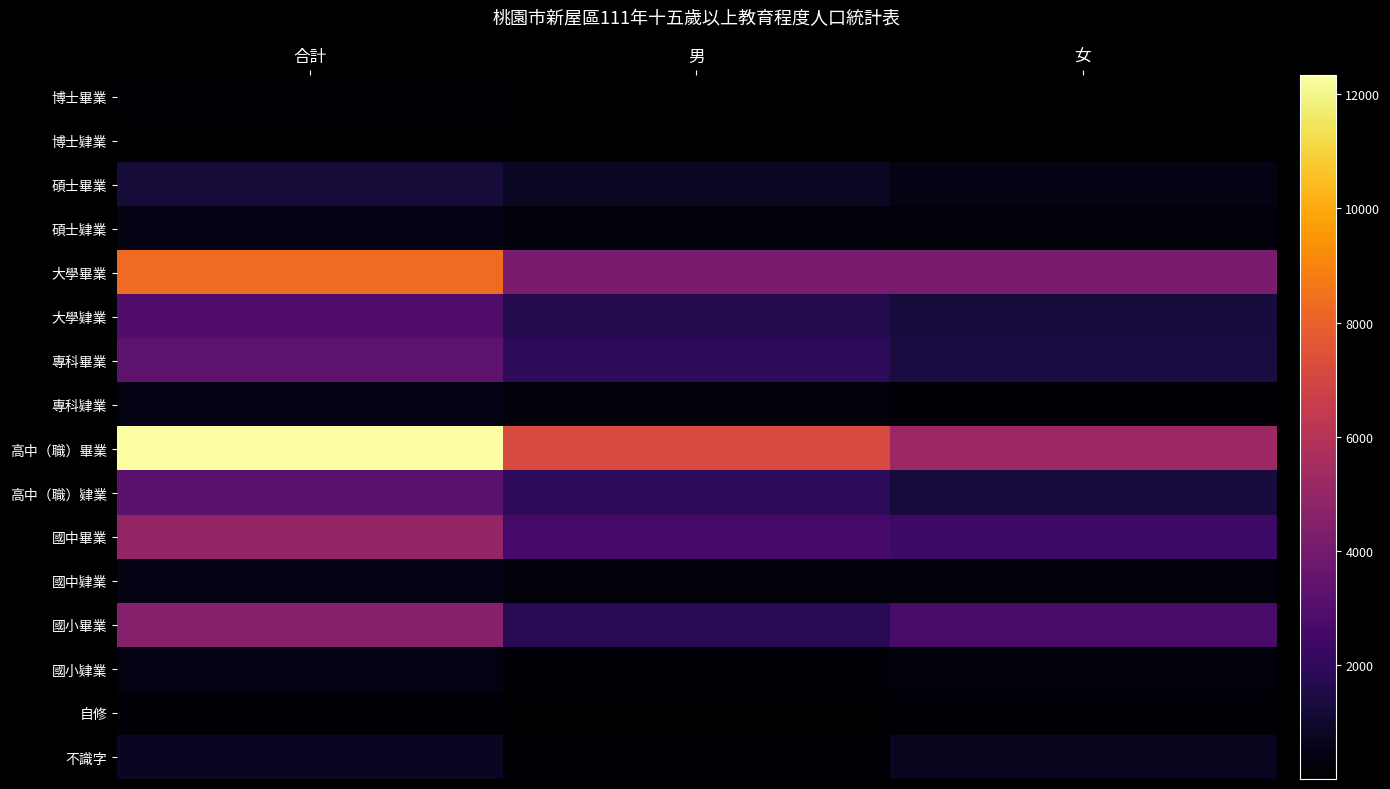

Between 男 and 女, which series saw the biggest shift?

高中（職）畢業